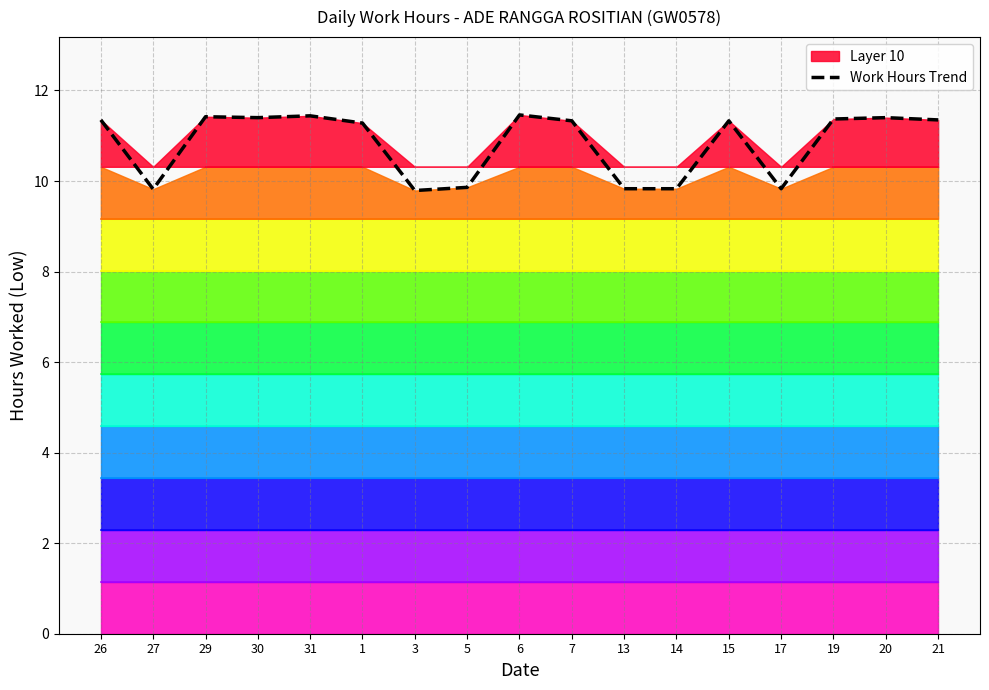

What is the sum of all values?

184.1